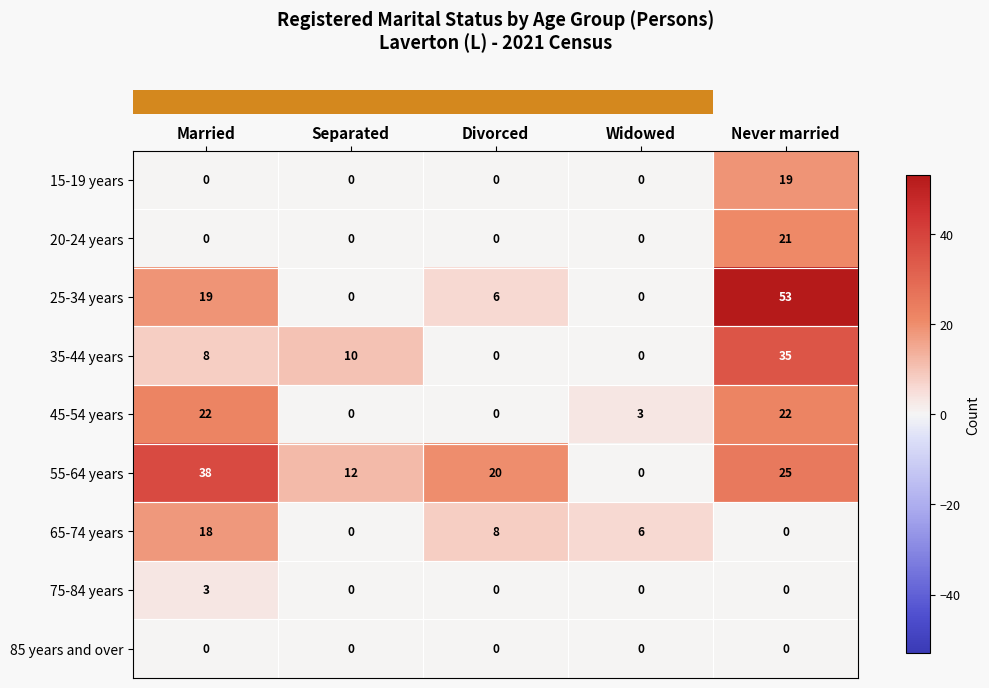

Rank the series by their maximum value, from highest to lowest.

25-34 years, 55-64 years, 35-44 years, 45-54 years, 20-24 years, 15-19 years, 65-74 years, 75-84 years, 85 years and over